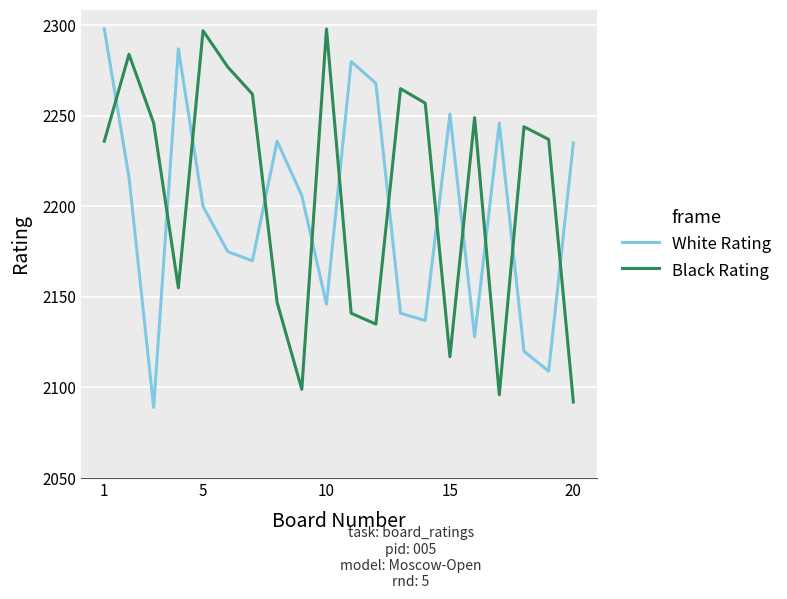

How many values in the Black Rating series are below 2244?

10